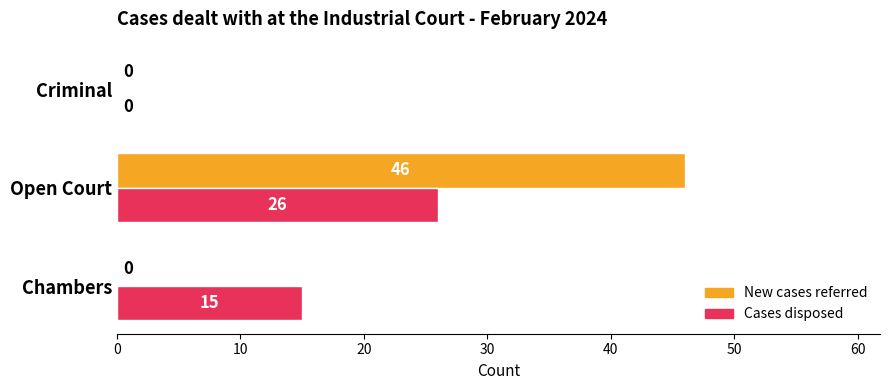

What value does the Cases disposed series have at Chambers?

15